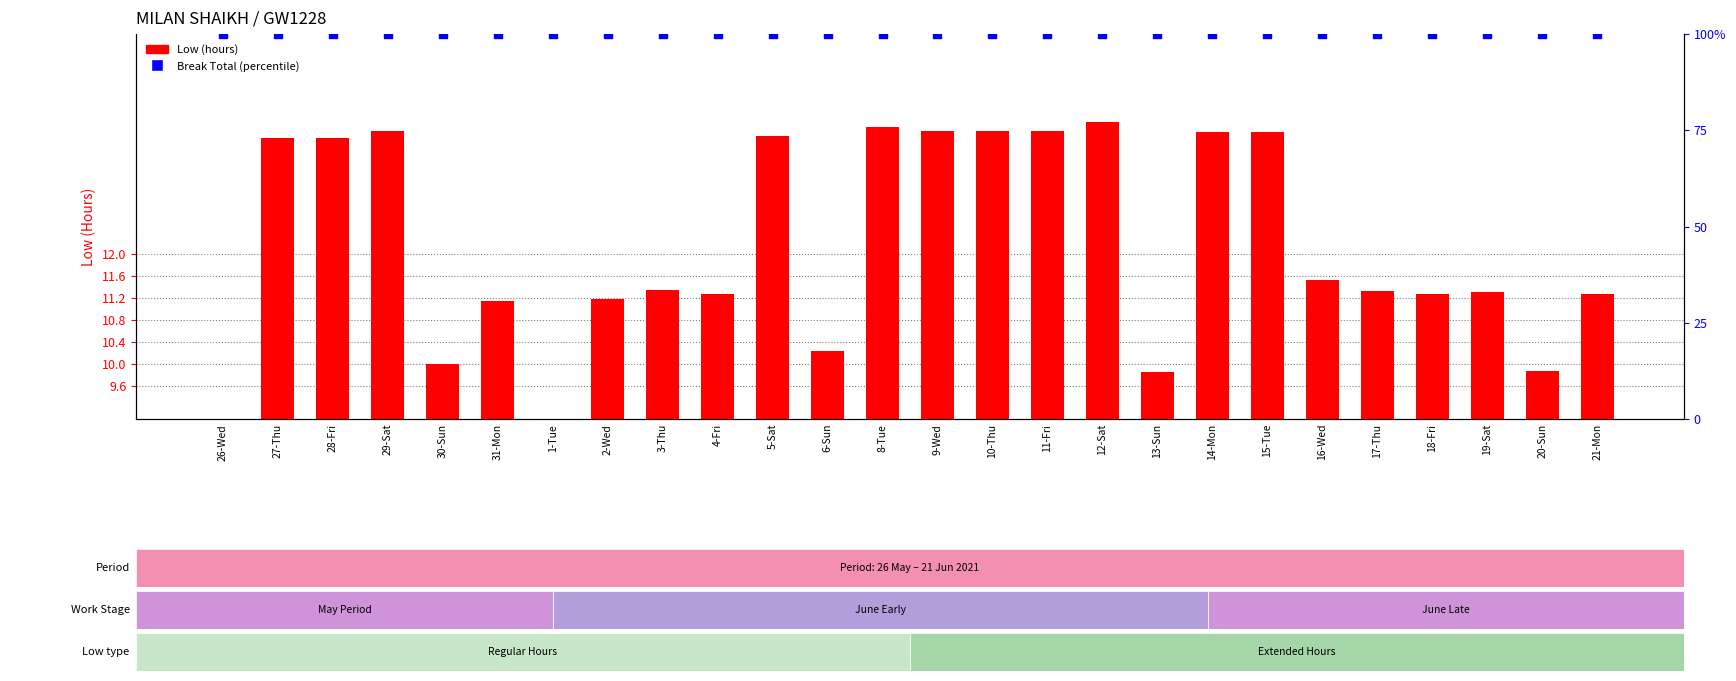

Which series reaches the maximum Y coordinate?

Break Total (percentile)